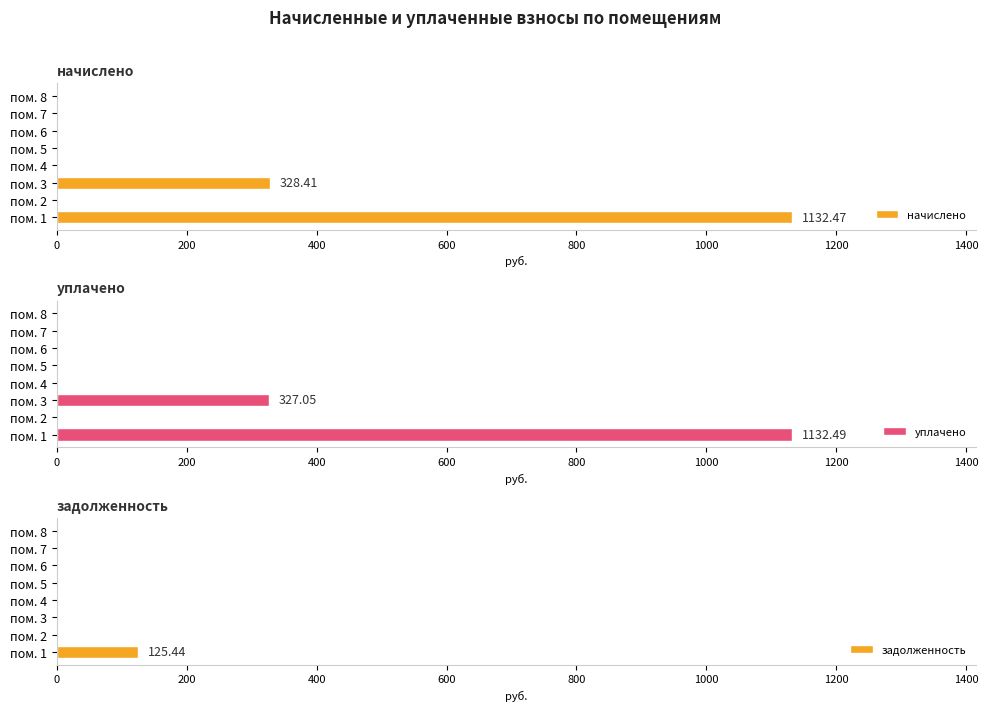

How many categories are shown in the chart?

8